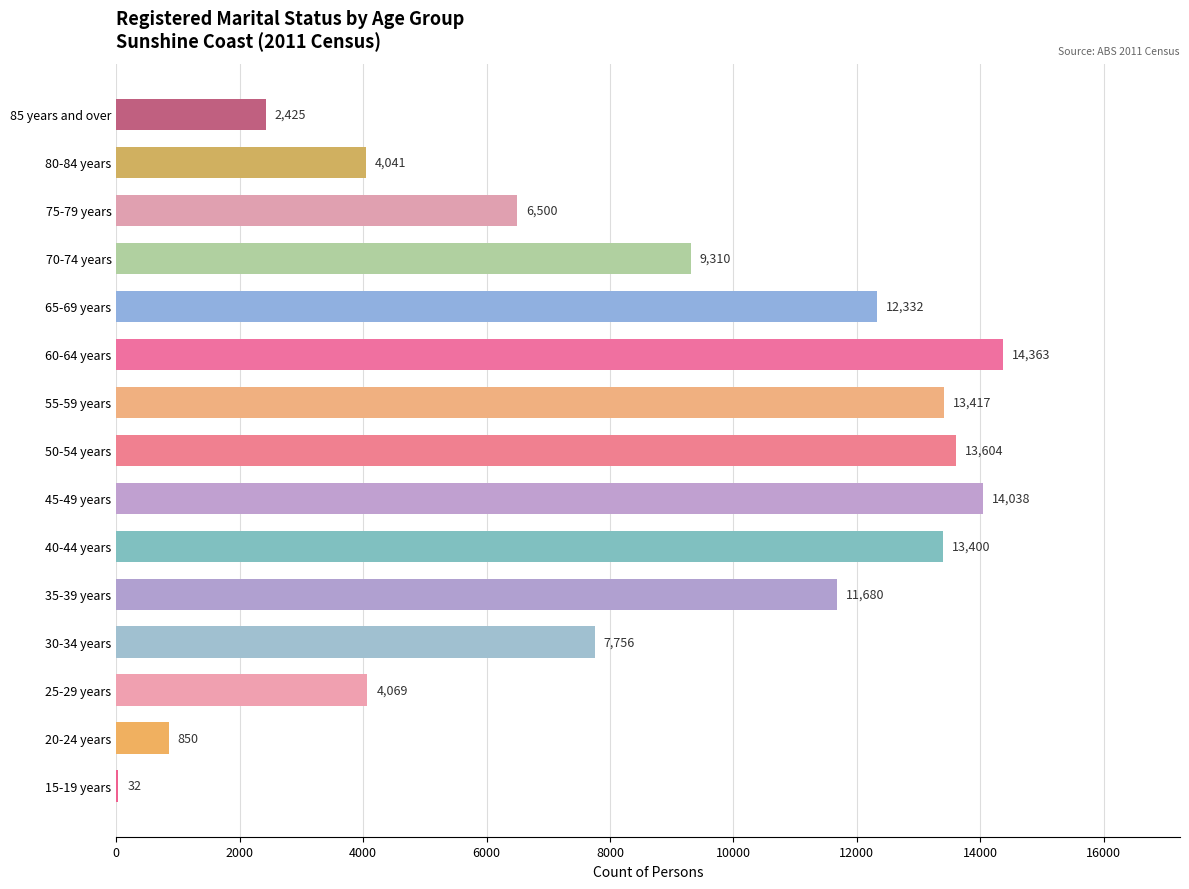

What is the greatest value displayed?

14363